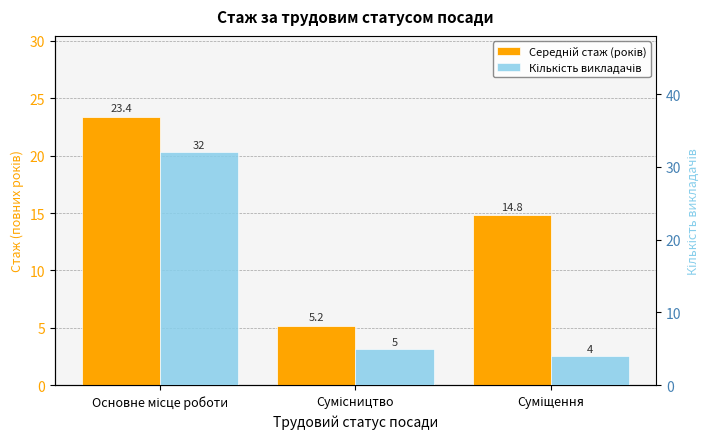

How many categories are shown in the chart?

3